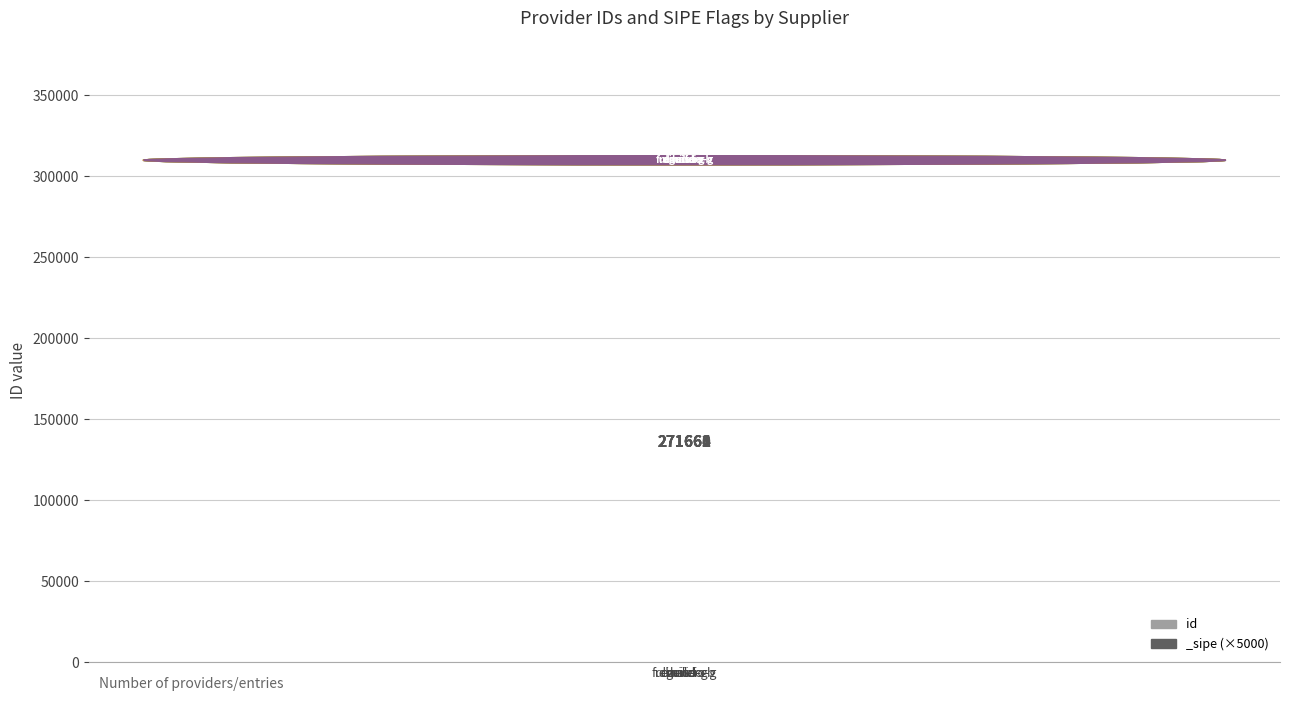

Is it true that the value at fulgencio-g is 271663?

True